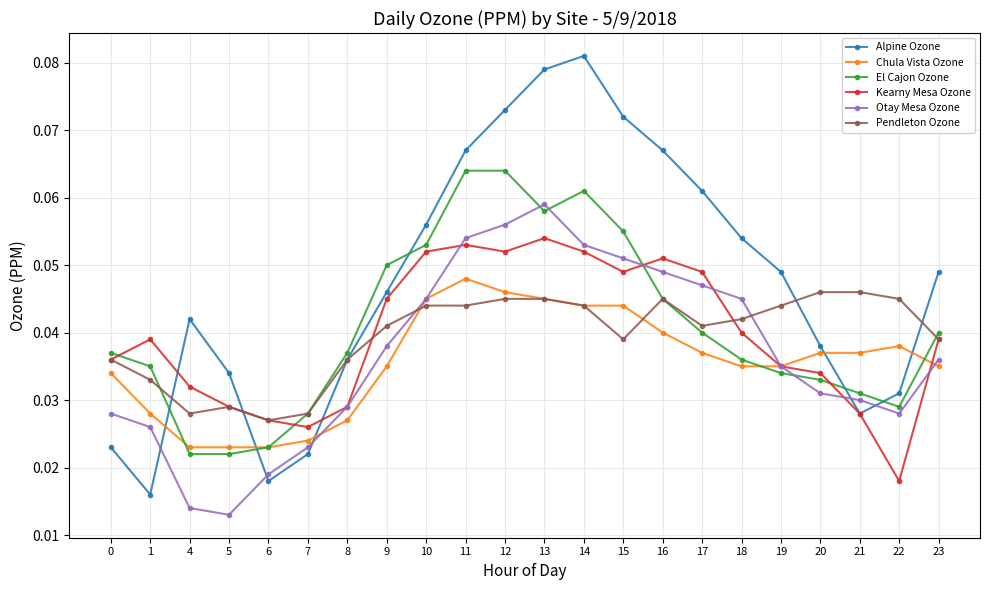

Does the chart have visible grid lines?

Yes